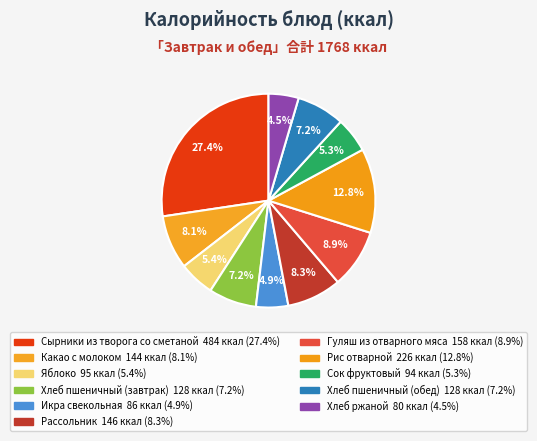

Count the number of slices in the pie.

11